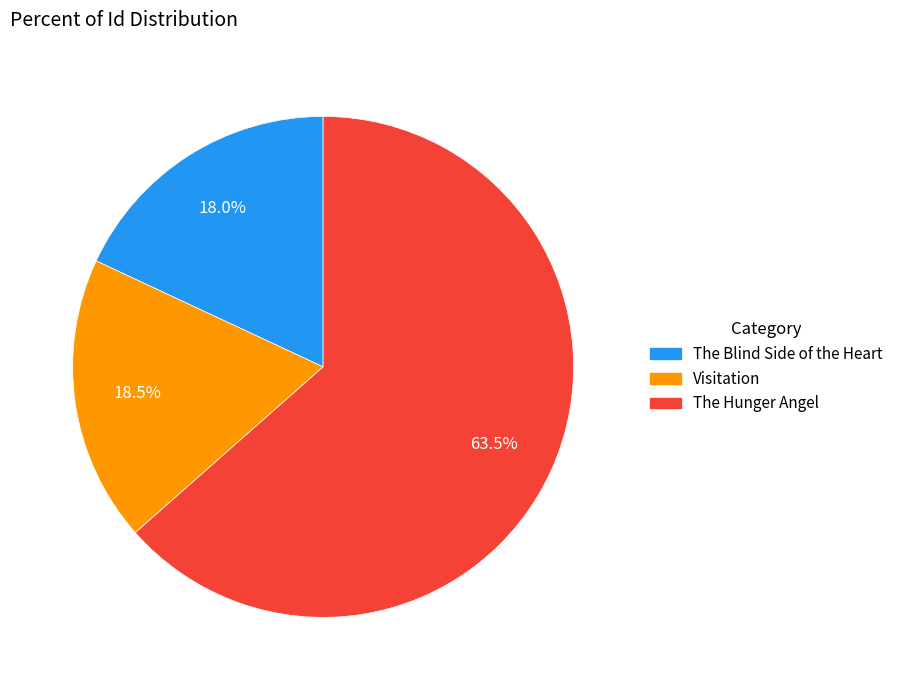

What percentage is the The Blind Side of the Heart slice, to the nearest percent?

18%